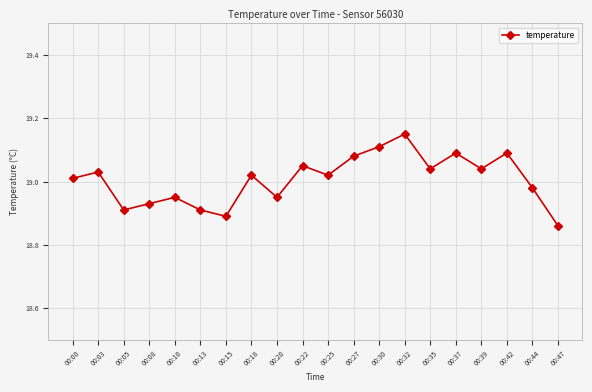

The value at 00:42 is 31.7. True or false?

False